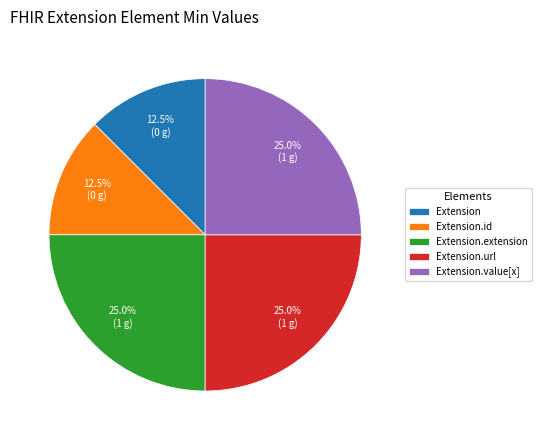

Does Extension.url account for over 50% of the chart?

No